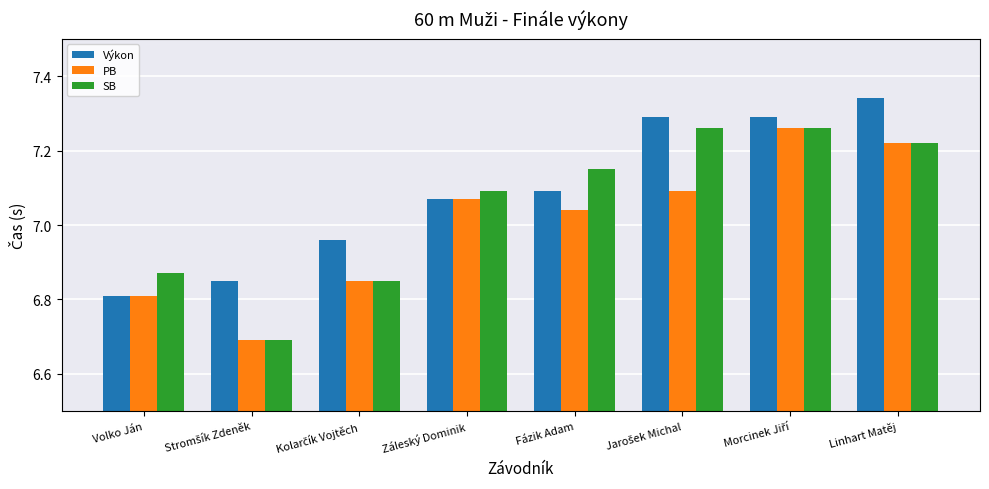

Which label corresponds to the largest value in the chart?

Linhart Matěj